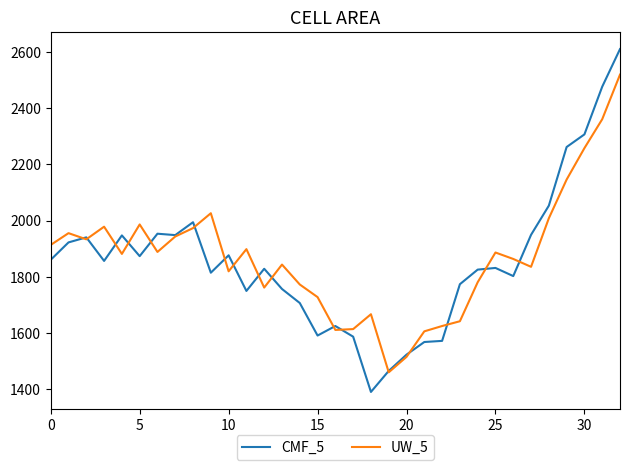

Which series has the largest range (max minus min)?

CMF_5